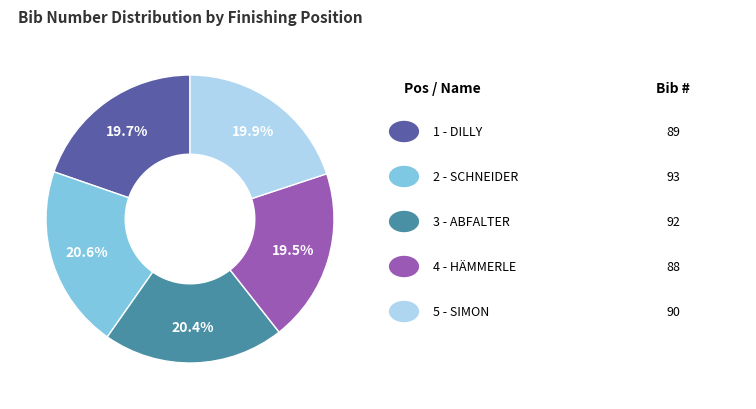

Is there any slice that represents more than half of the pie?

No